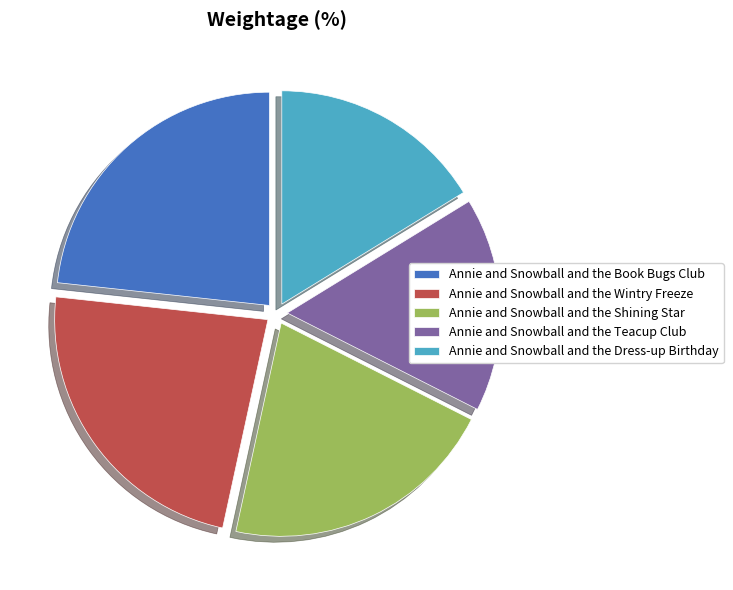

Does any single category account for the majority?

No